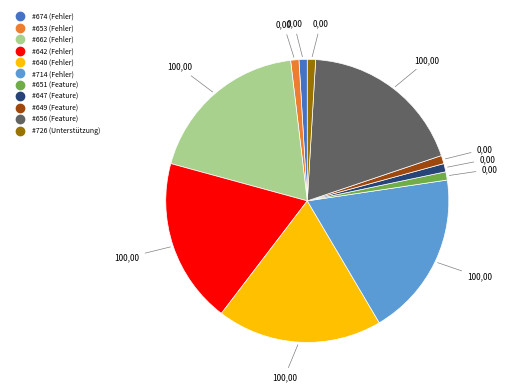

Does any single category account for the majority?

No